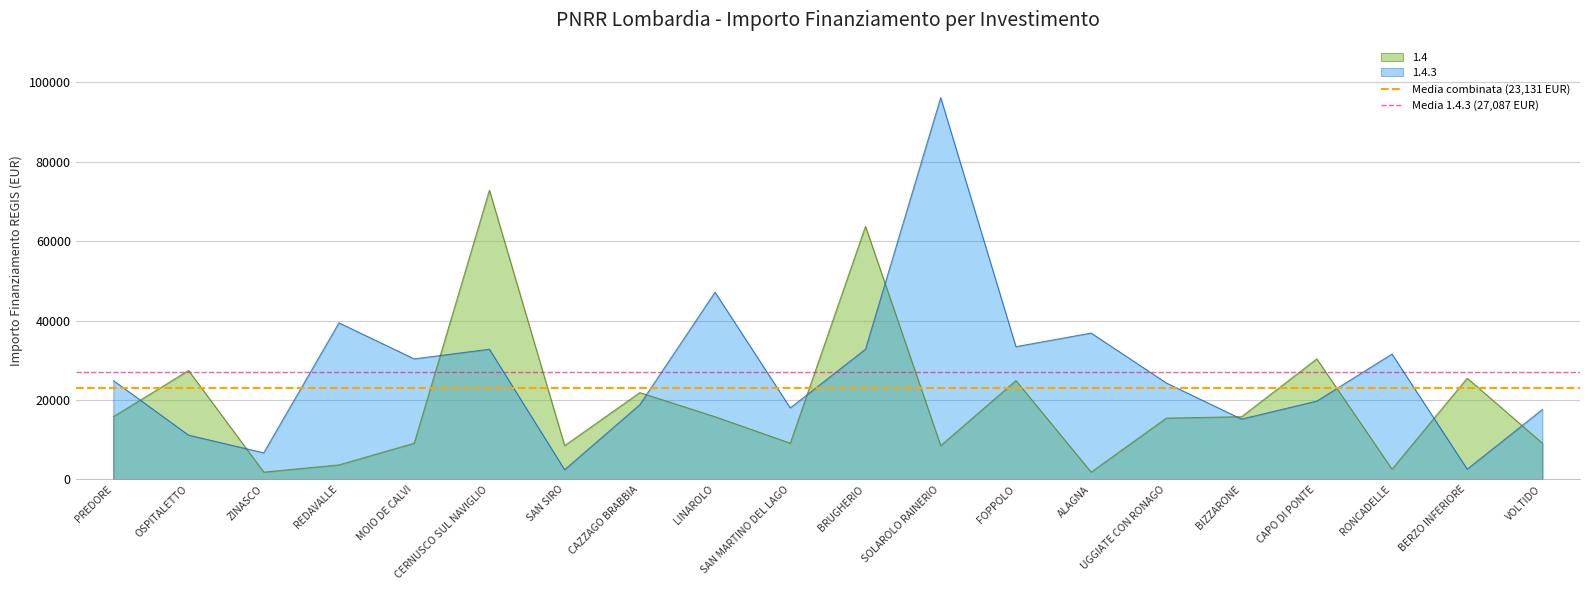

The Media combinata (23,131 EUR) series shows 32433.4 at PREDORE. True or false?

False